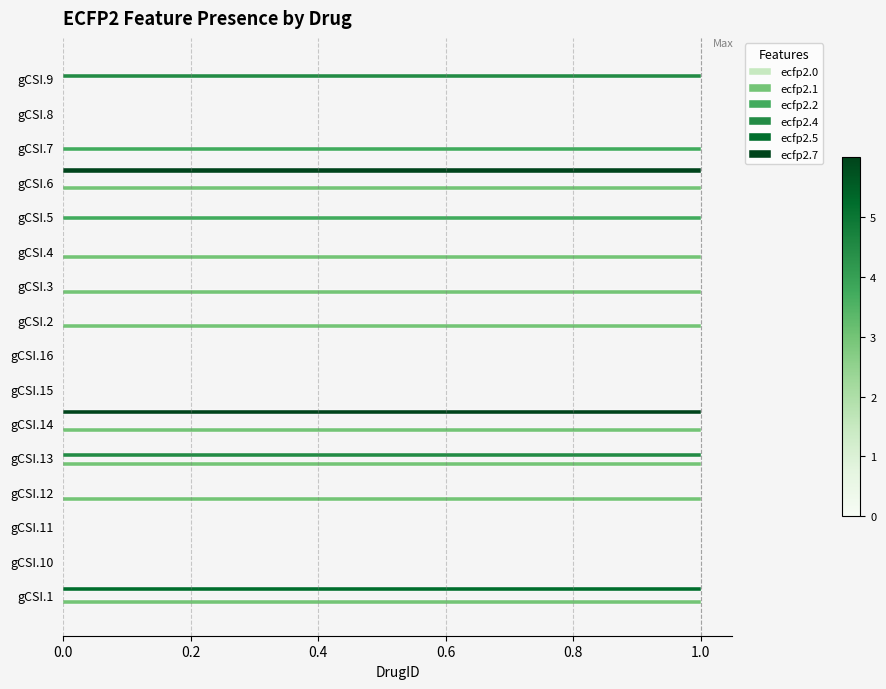

How many data points does each series have?

16